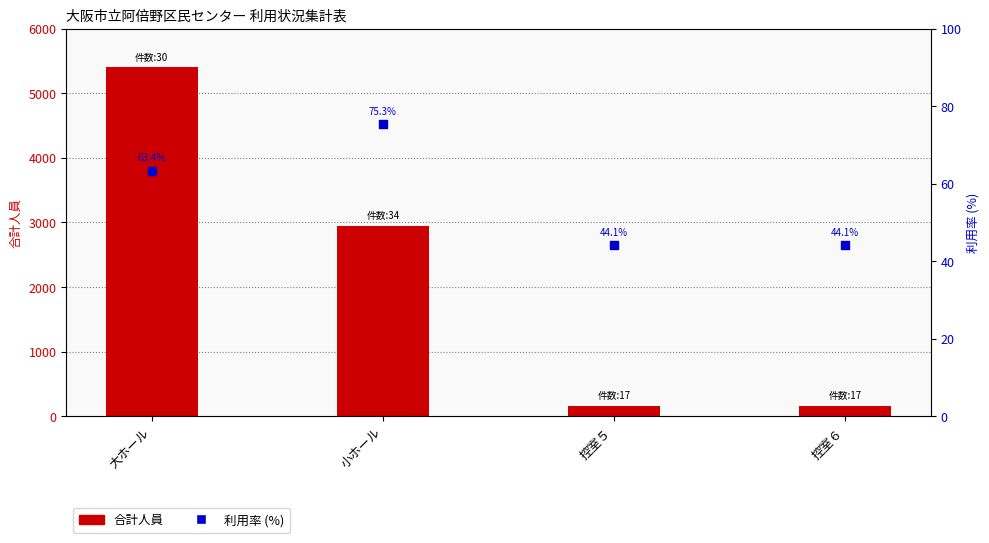

Which series reaches the minimum Y coordinate?

利用率 (%)